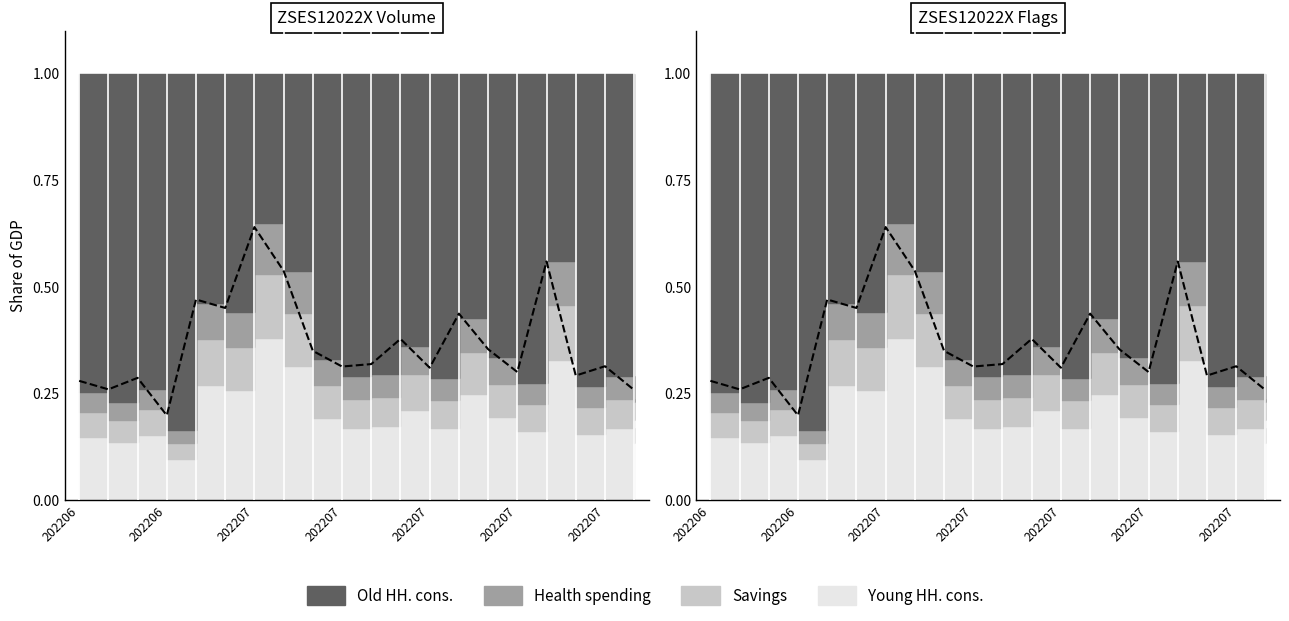

What is the difference between the values at 20220629 and 20220624?

0.1